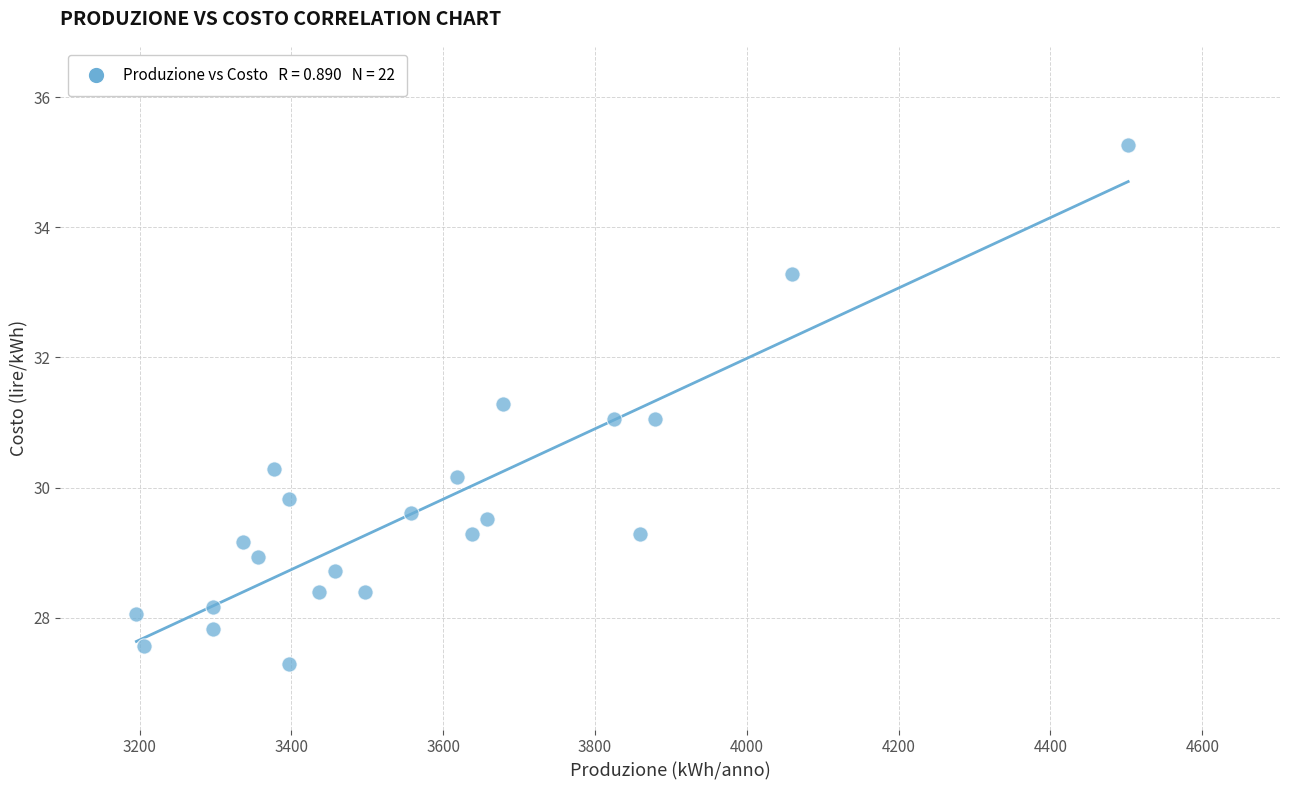

What is the range of X values (max minus min)?

1306.5